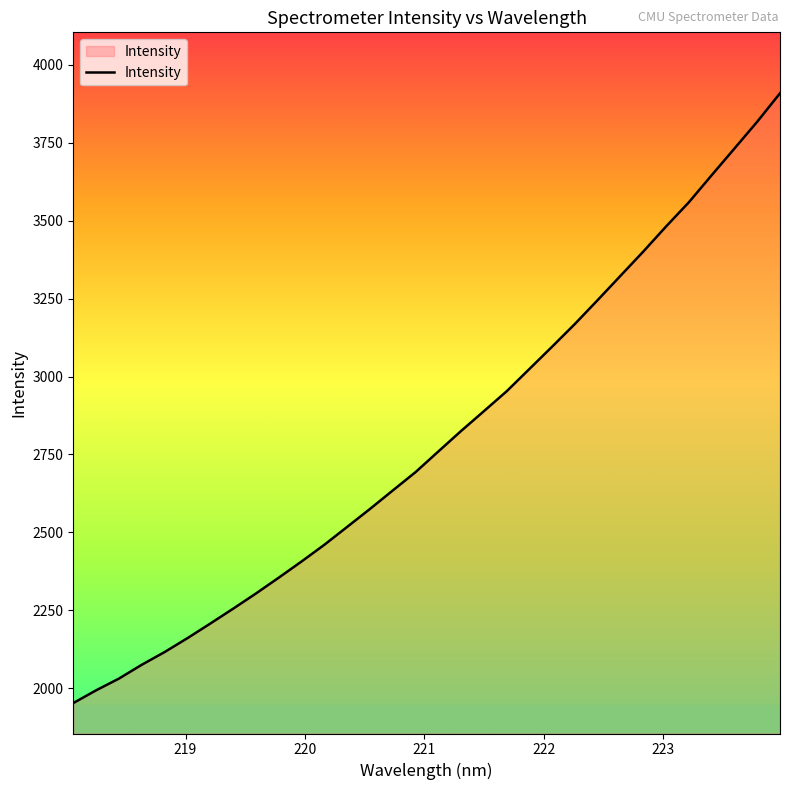

What is the greatest value displayed?

3908.9